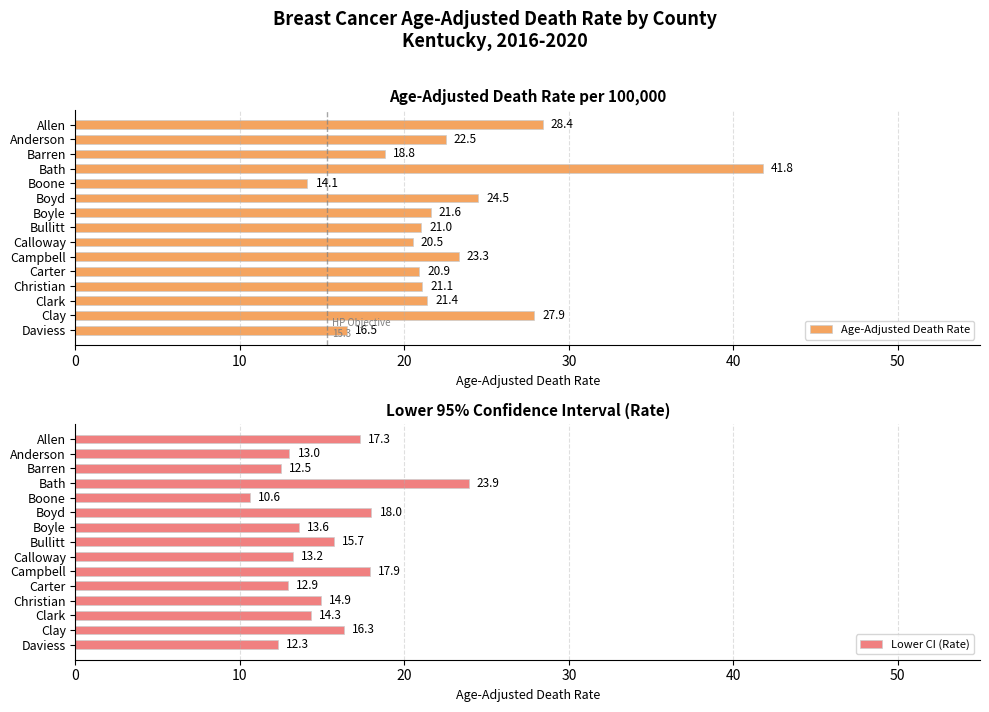

At which category is the sum across all series the highest?

30